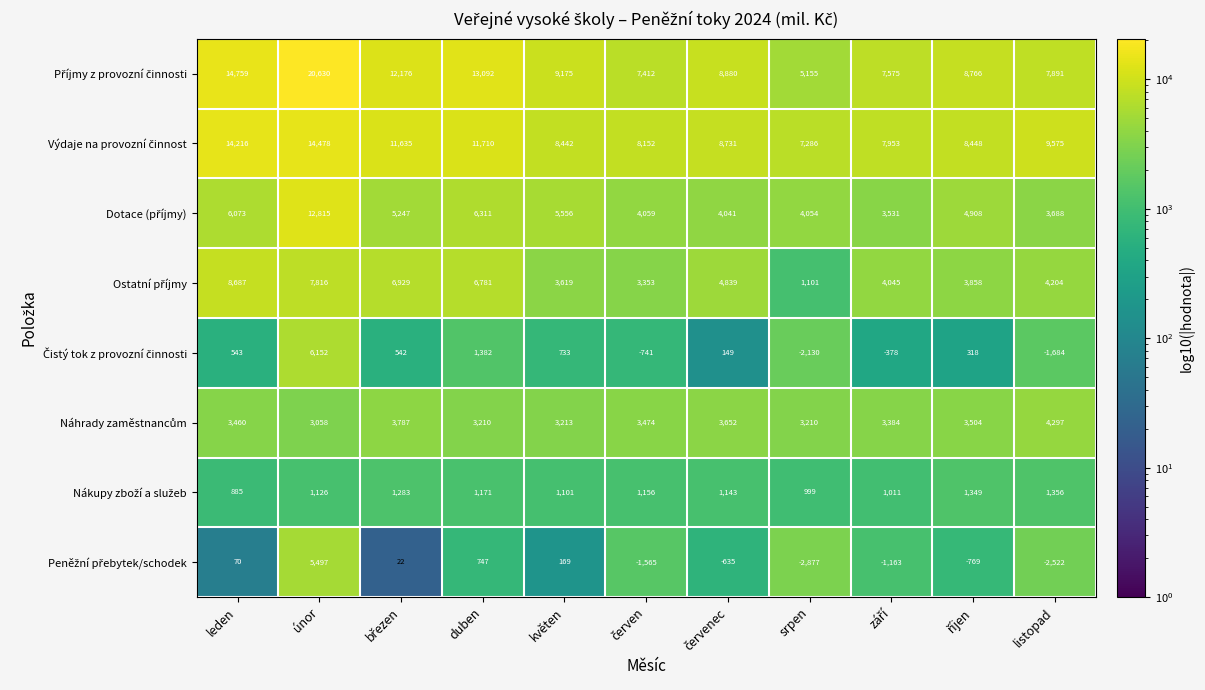

At which category does the chart reach its peak across all series?

únor